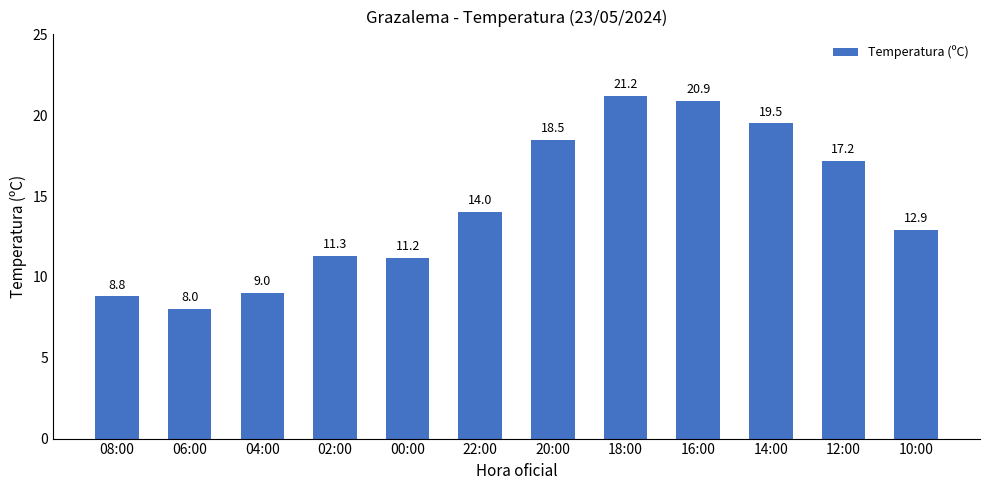

Reading left to right, transcribe all the data shown in this chart.

8.8	8.0	9.0	11.3	11.2	14.0	18.5	21.2	20.9	19.5	17.2	12.9